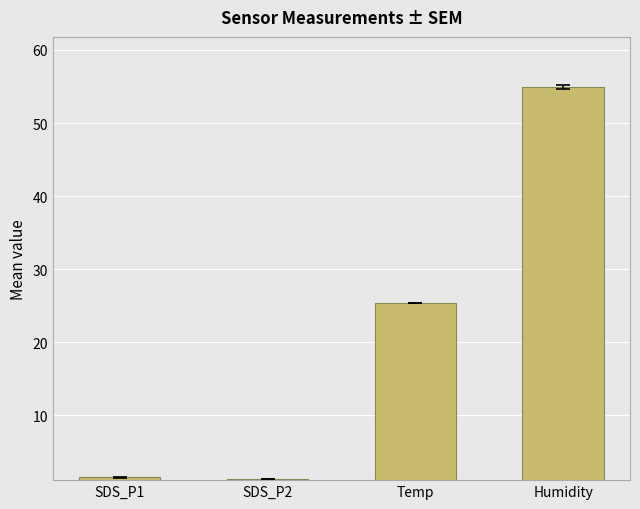

How many data points are less than 25?

2